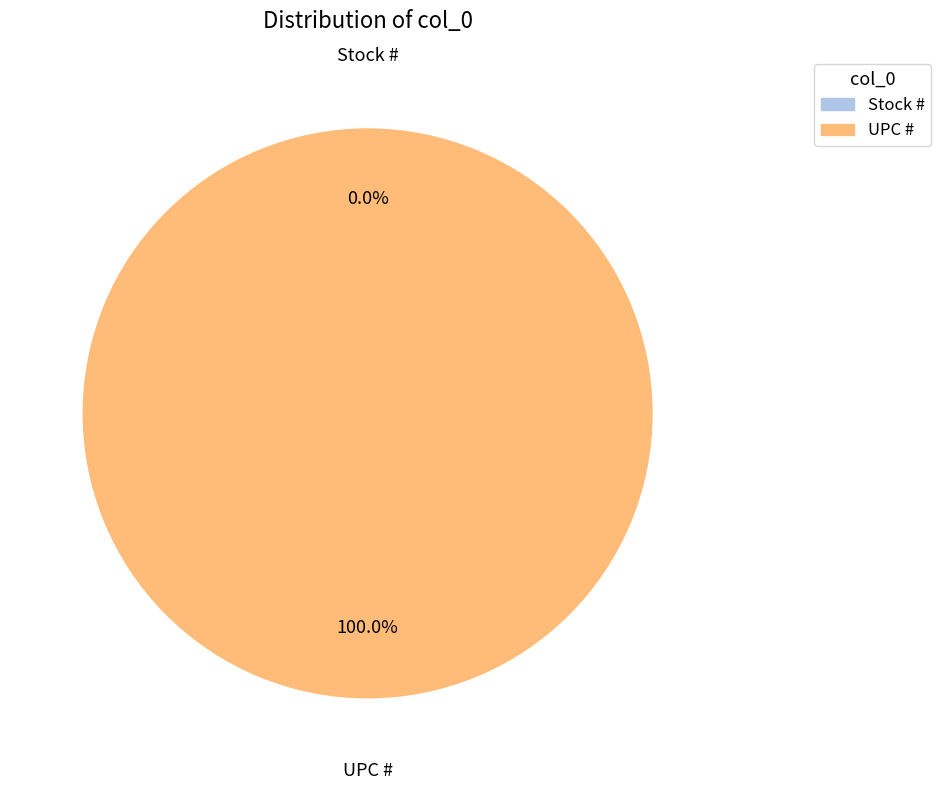

Rank the categories by value from lowest to highest.

Stock #, UPC #